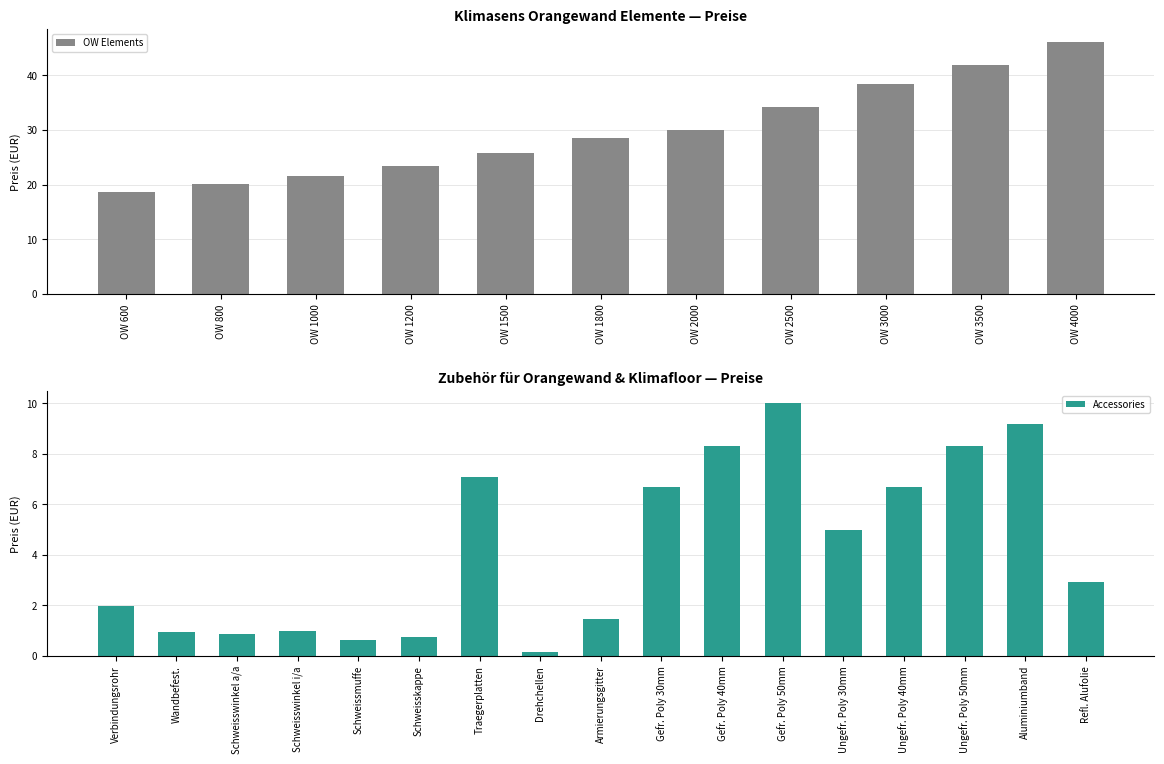

Where is the data nearest to the value 32?

OW 2000